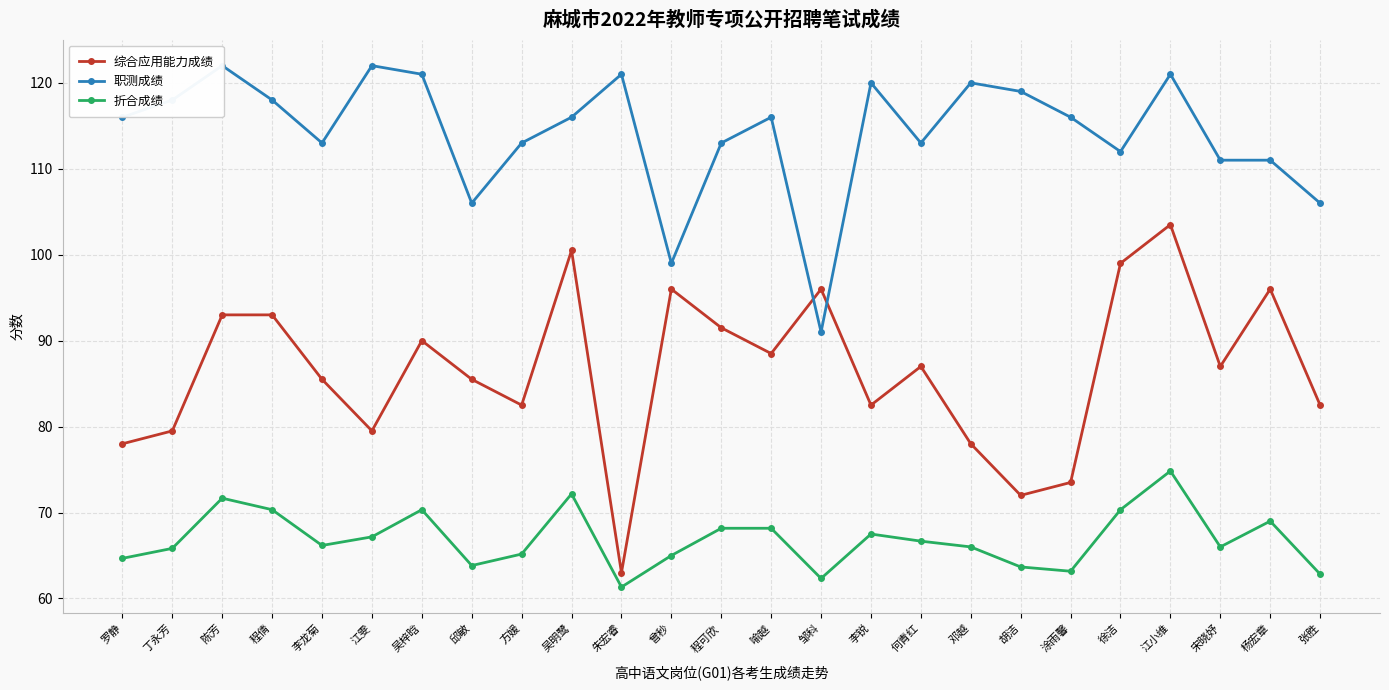

What is the label of the 3rd point from the left?

陈芳